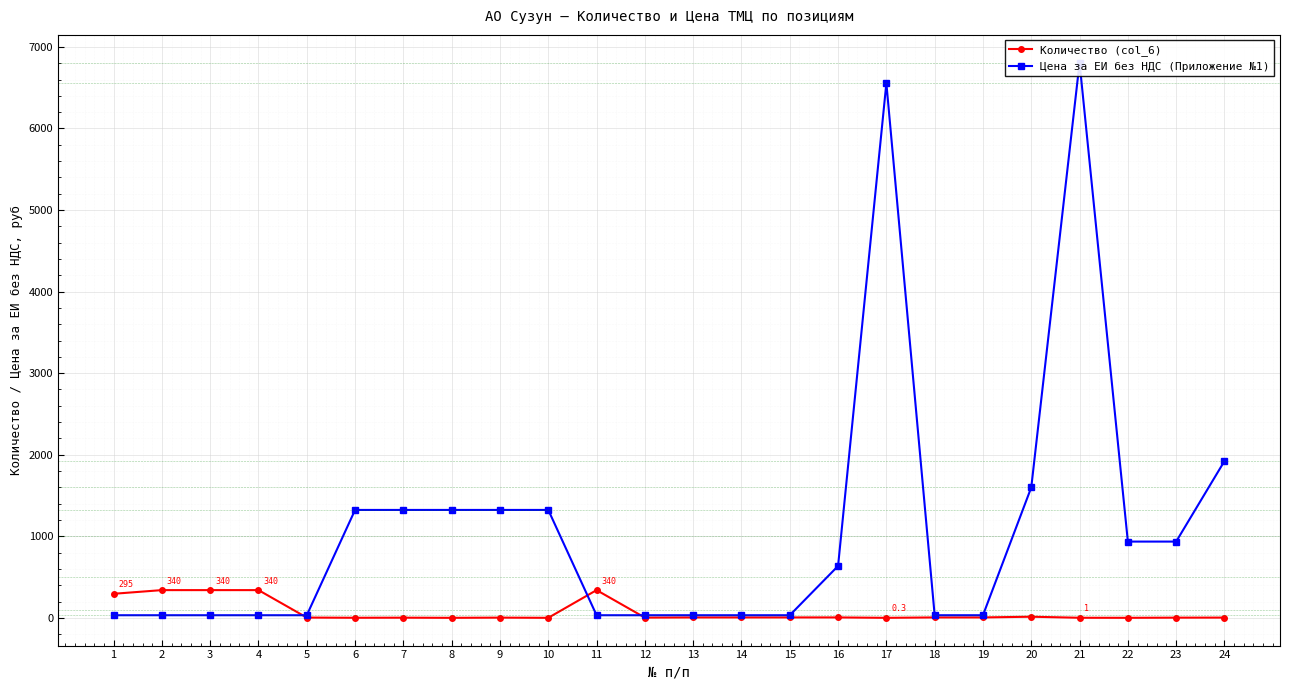

The value of Количество (col_6) at 17 is 0.3. True or false?

True